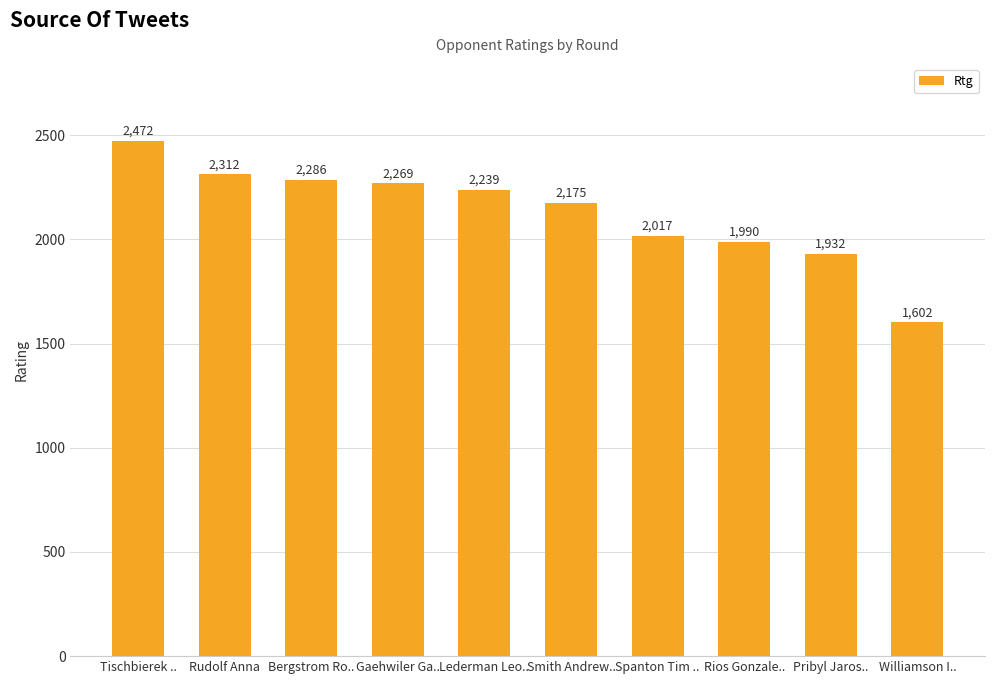

Read the value at Spanton Tim .., to the nearest 50.

2000